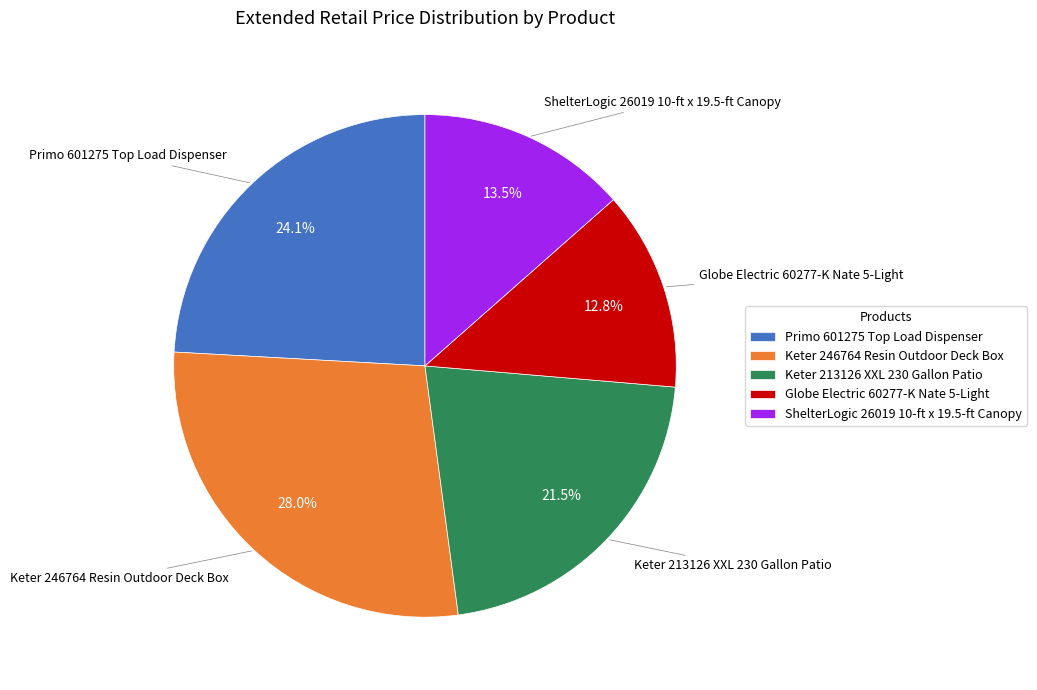

What portion of the pie excludes Globe Electric 60277-K Nate 5-Light?

87.2%